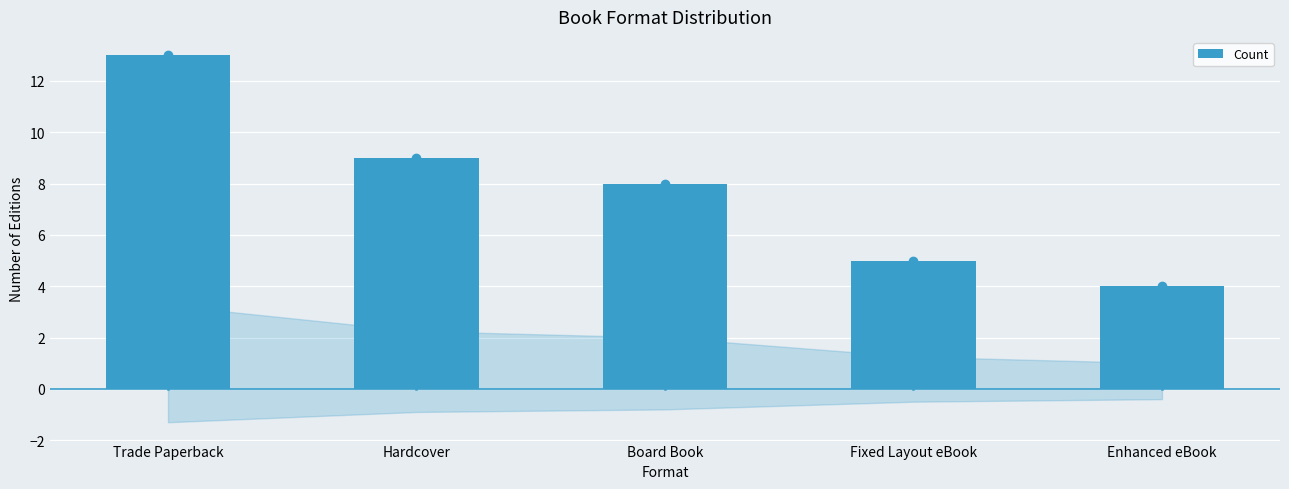

Reading left to right, transcribe all the data shown in this chart.

Trade Paperback=13	Hardcover=9	Board Book=8	Fixed Layout eBook=5	Enhanced eBook=4